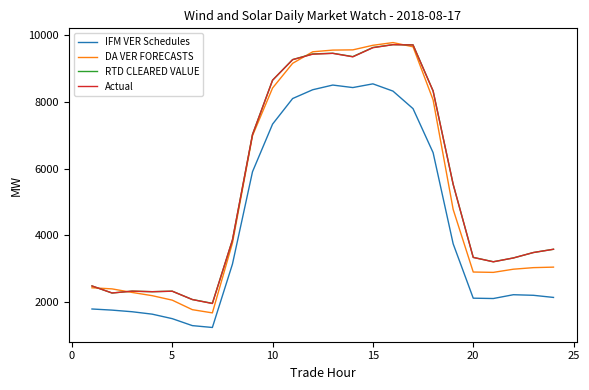

True or false: RTD CLEARED VALUE has more than 2 interior local peaks.

True